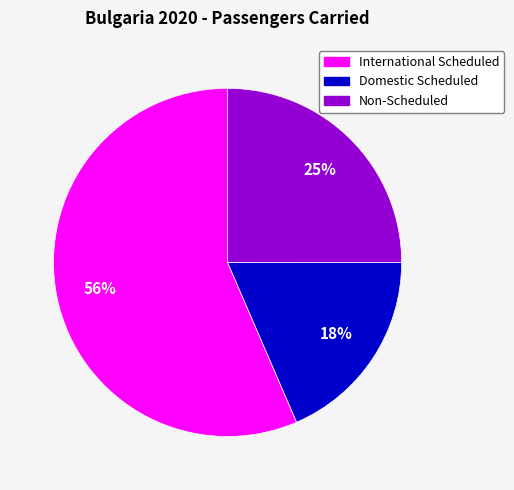

What is the ratio of the value at Non-Scheduled to the value at International Scheduled?

0.4